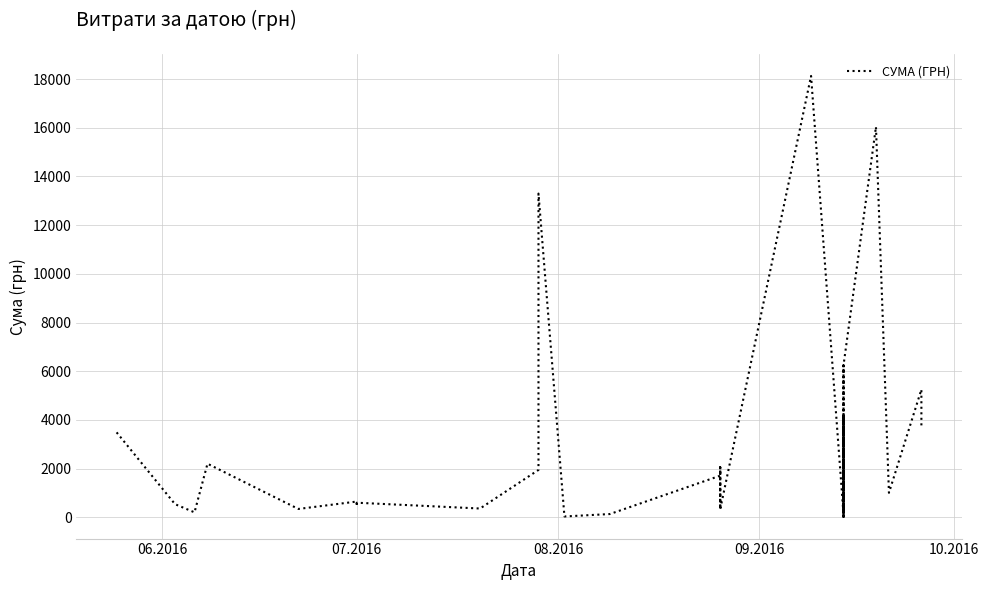

True or false: the data shows 49.5 at 29.

False